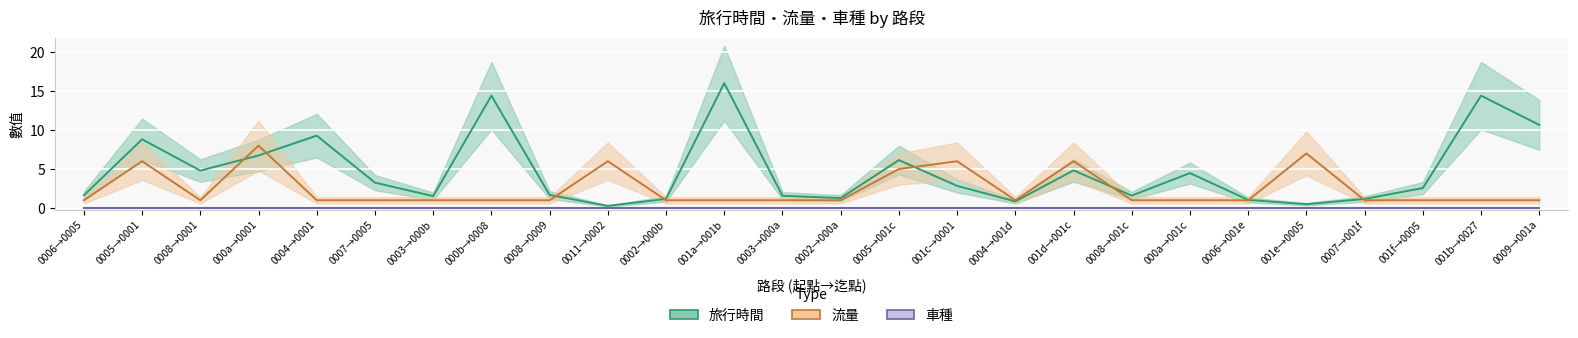

What is the difference between the second highest and second lowest values in the 流量 series?

6.0